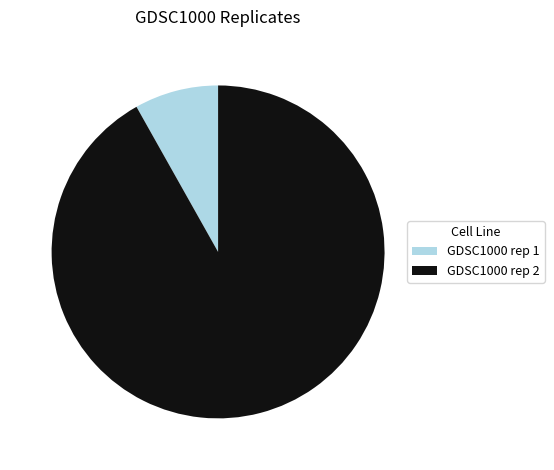

Is there any slice that represents more than half of the pie?

Yes